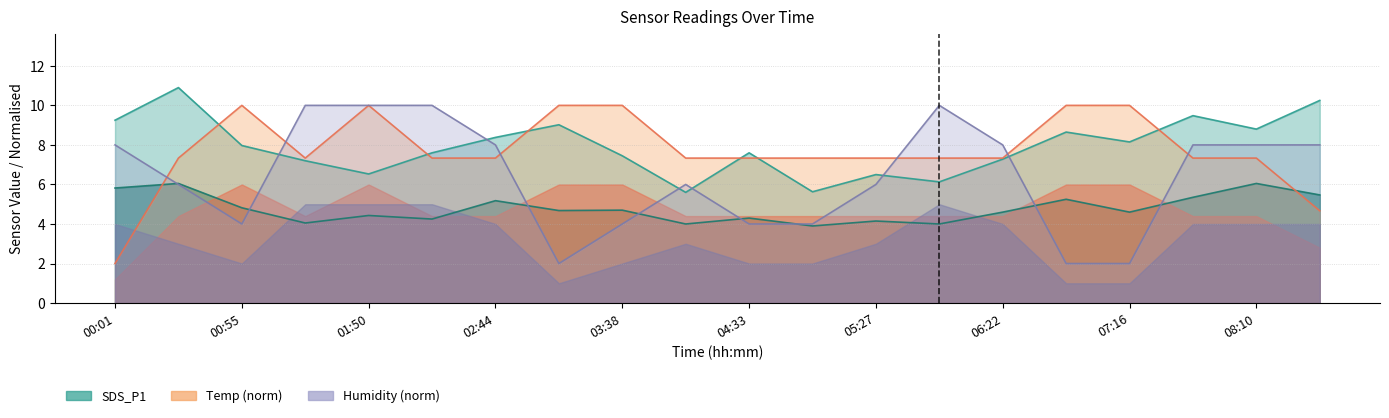

What is the value of the SDS_P2 point at the 5th from the left?

4.4